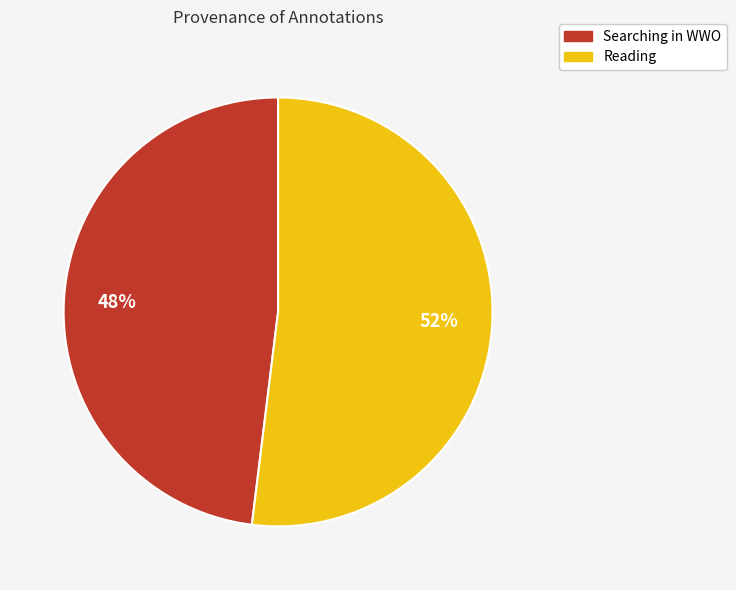

How many segments does this pie chart have?

2